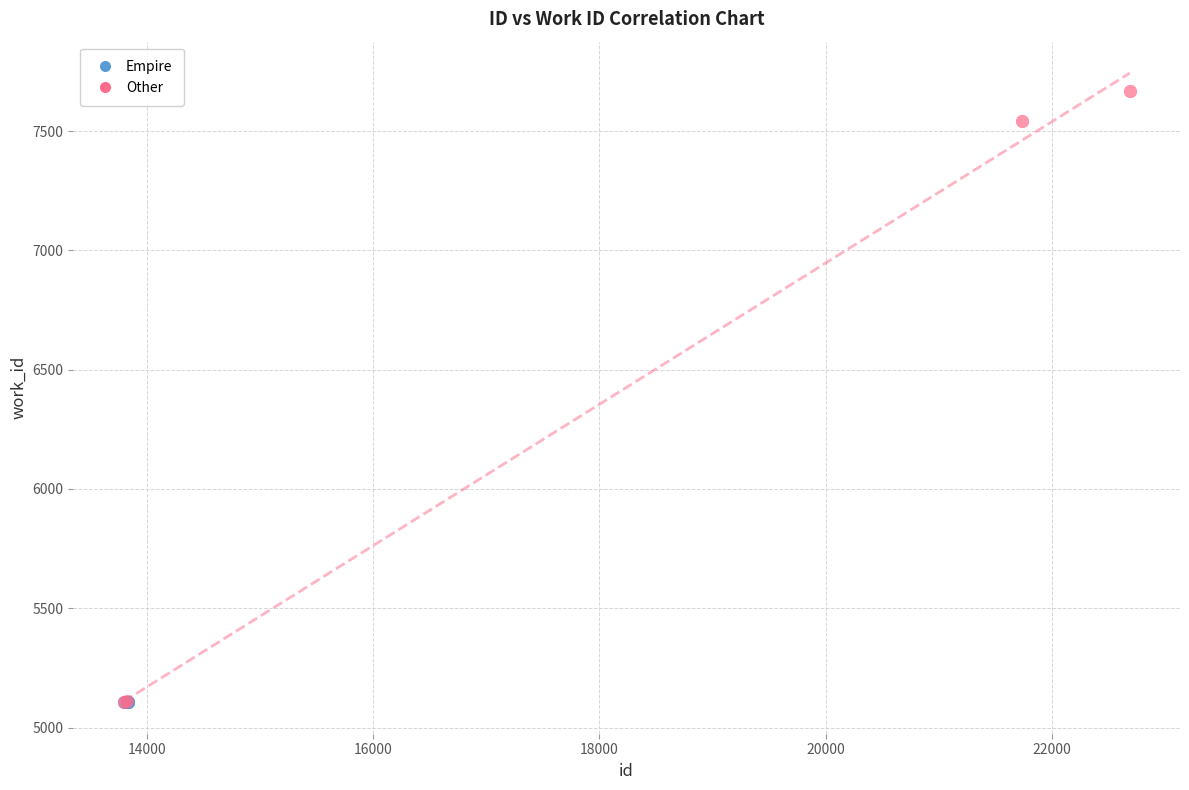

What are all the series names shown in the legend?

Empire, Other